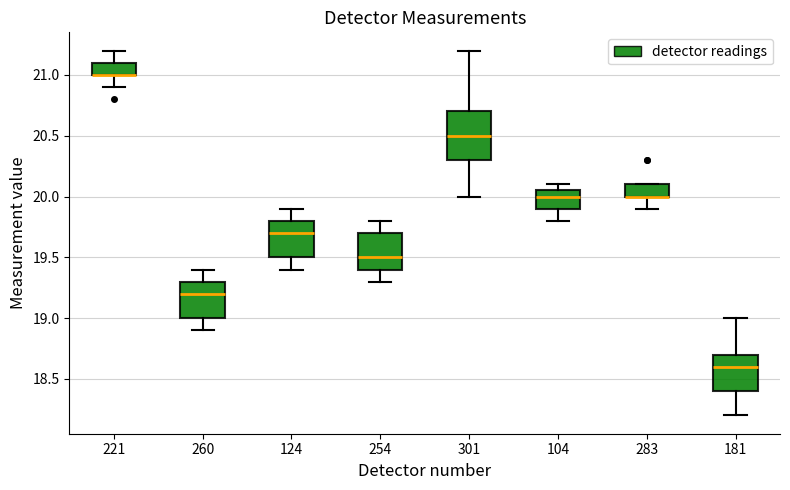

Which box is the tallest, from its lower edge to its upper edge?

301